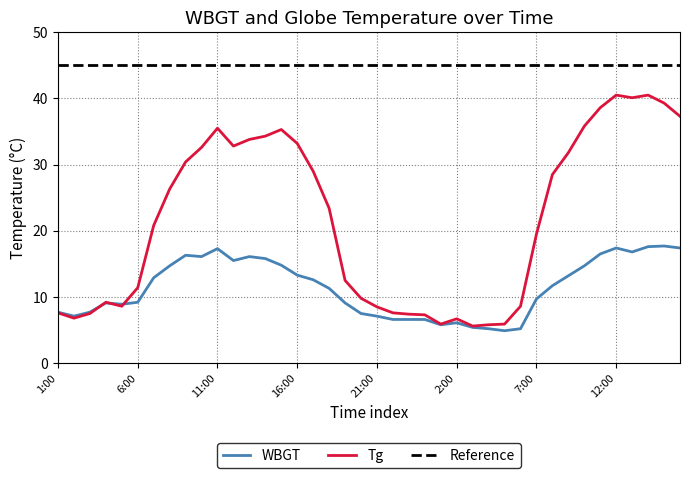

How many categories are shown in the chart?

40